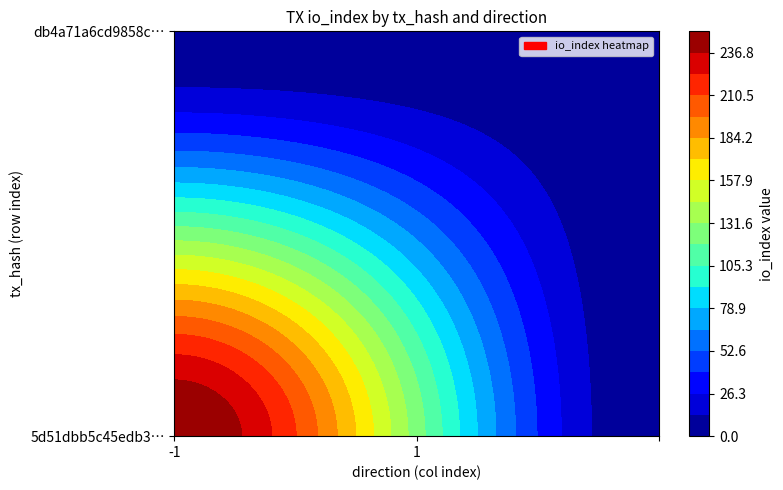

How many distinct data groups are displayed?

2